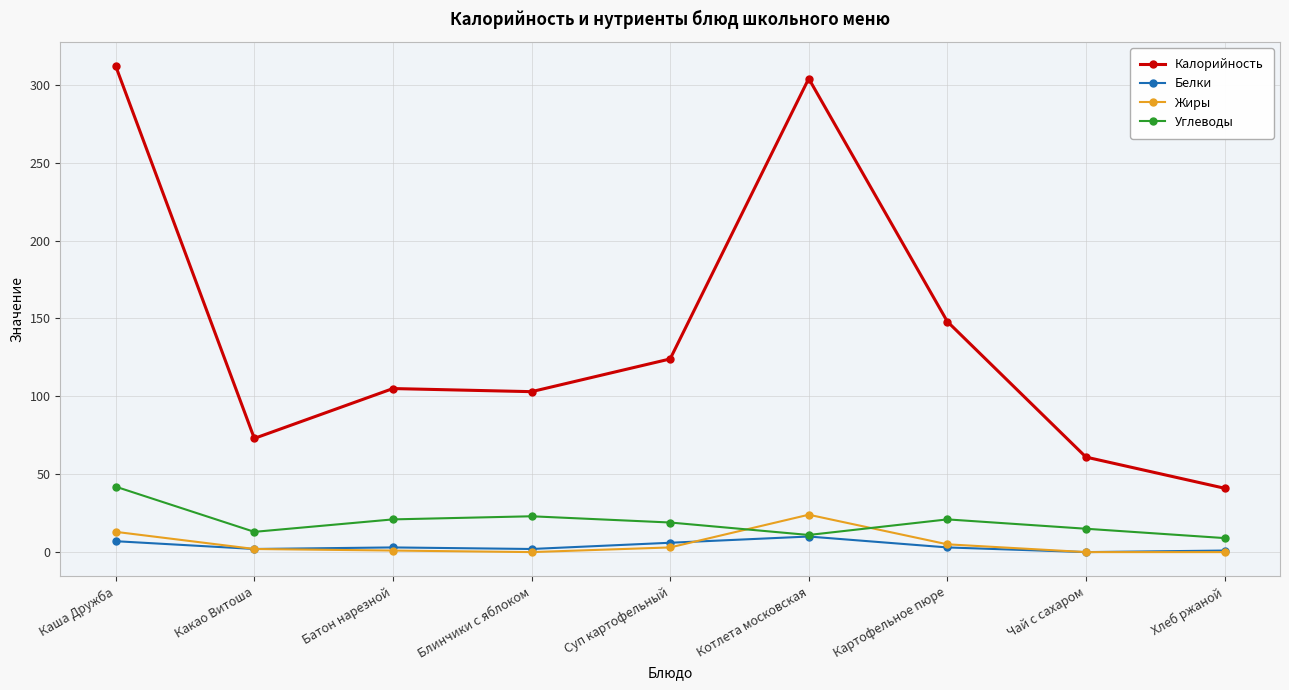

What is the difference between the second highest and minimum values in the Белки series?

7